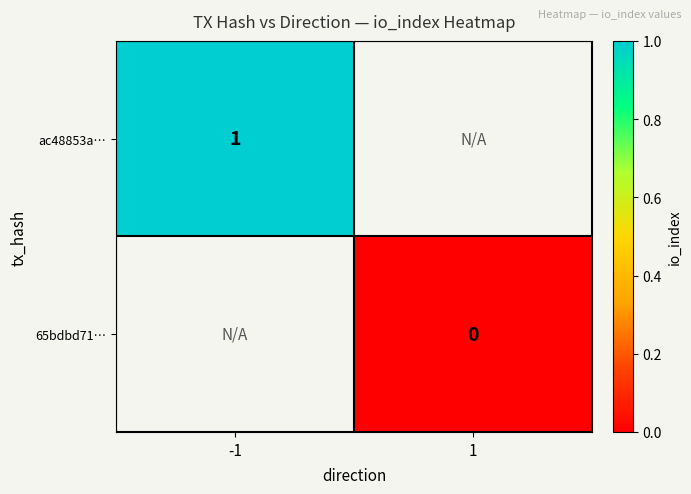

The value of ac48853a… at -1 is 1. True or false?

True